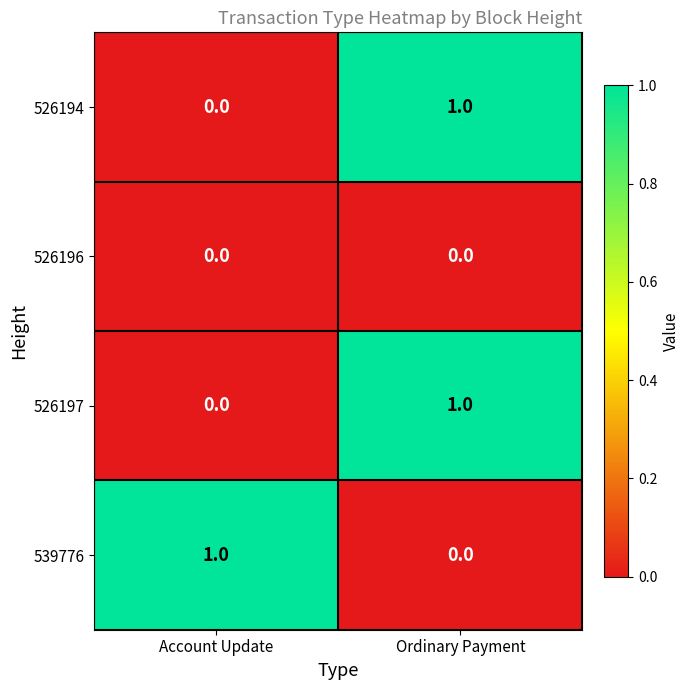

Reading left to right, what are all the values shown in this chart?

526194: Account Update=0	Ordinary Payment=1
526196: Account Update=0	Ordinary Payment=0
526197: Account Update=0	Ordinary Payment=1
539776: Account Update=1	Ordinary Payment=0